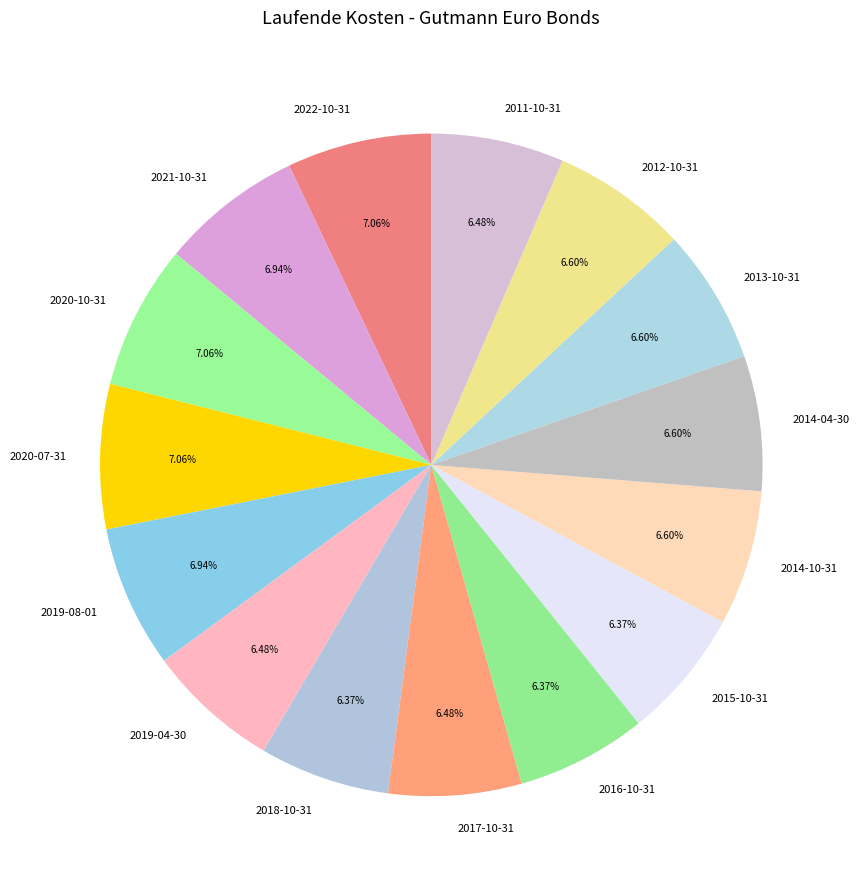

To the nearest percent, what percentage of the pie is 2016-10-31?

6%